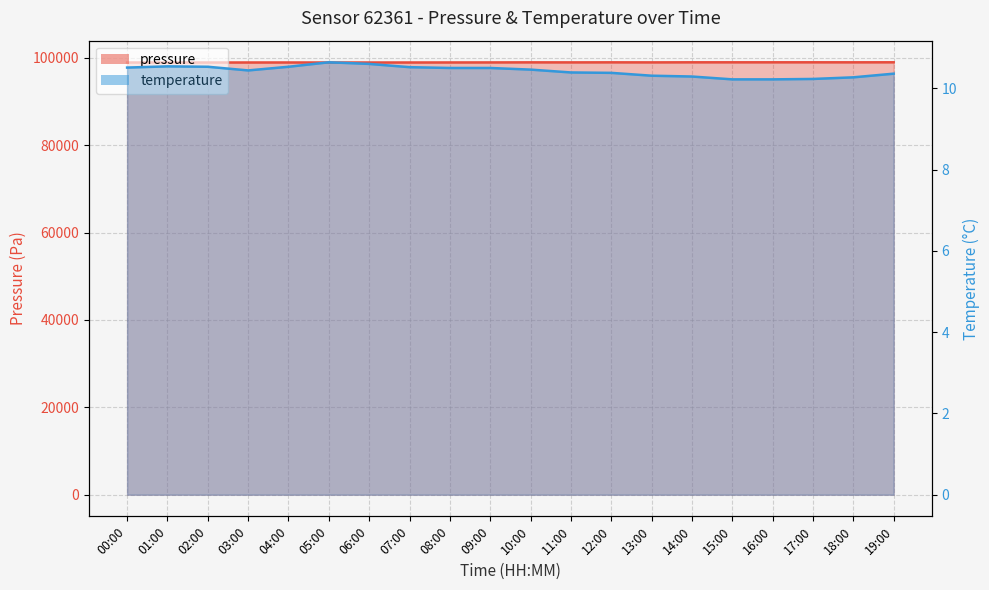

Is it true that temperature equals 10.5 at 10:00?

True